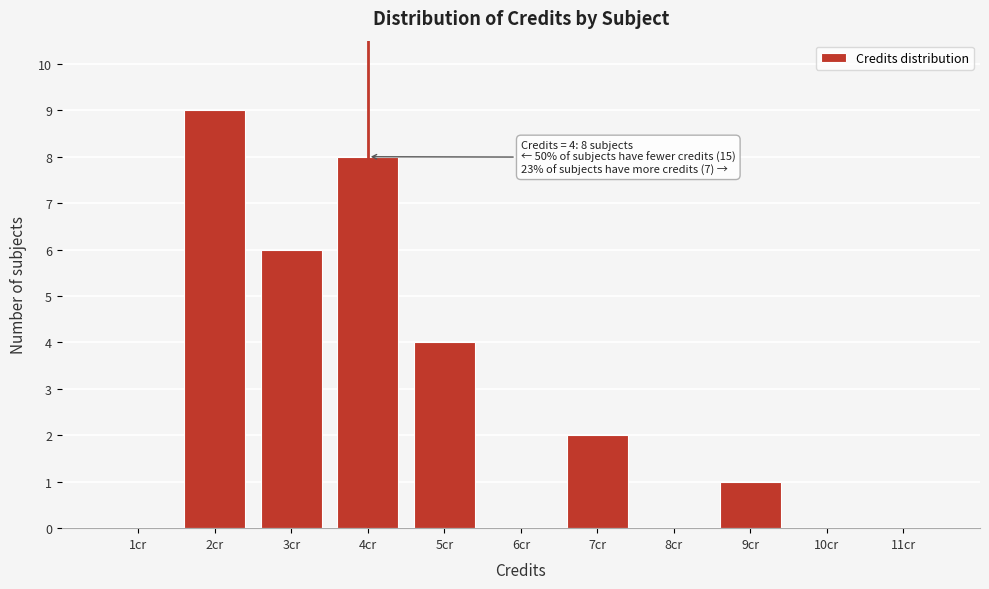

Reading right to left, list all the values displayed in this chart.

11cr=0	10cr=0	9cr=1	8cr=0	7cr=2	6cr=0	5cr=4	4cr=8	3cr=6	2cr=9	1cr=0